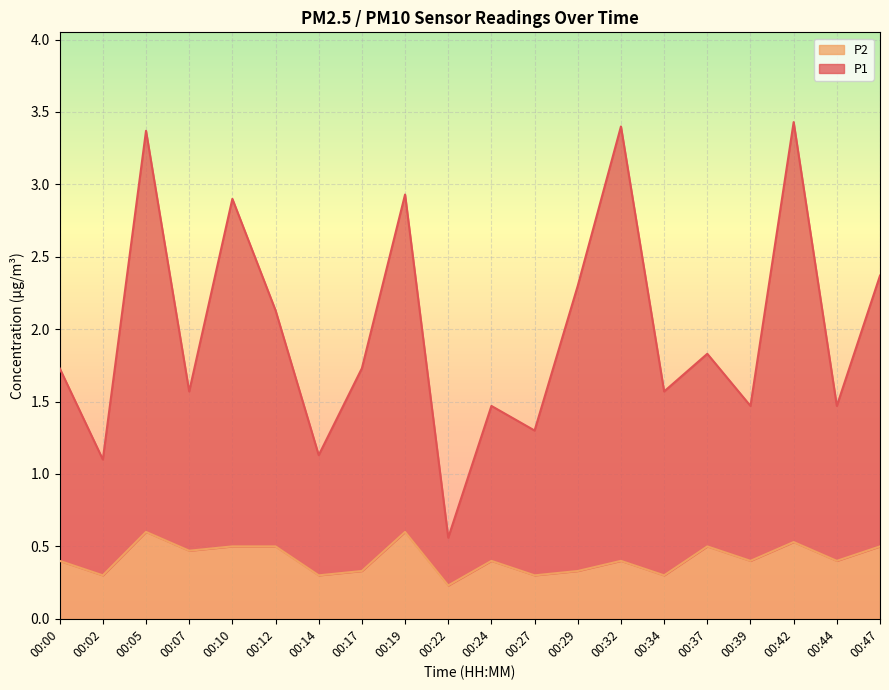

Rank the series by their average value, from lowest to highest.

P2, P1